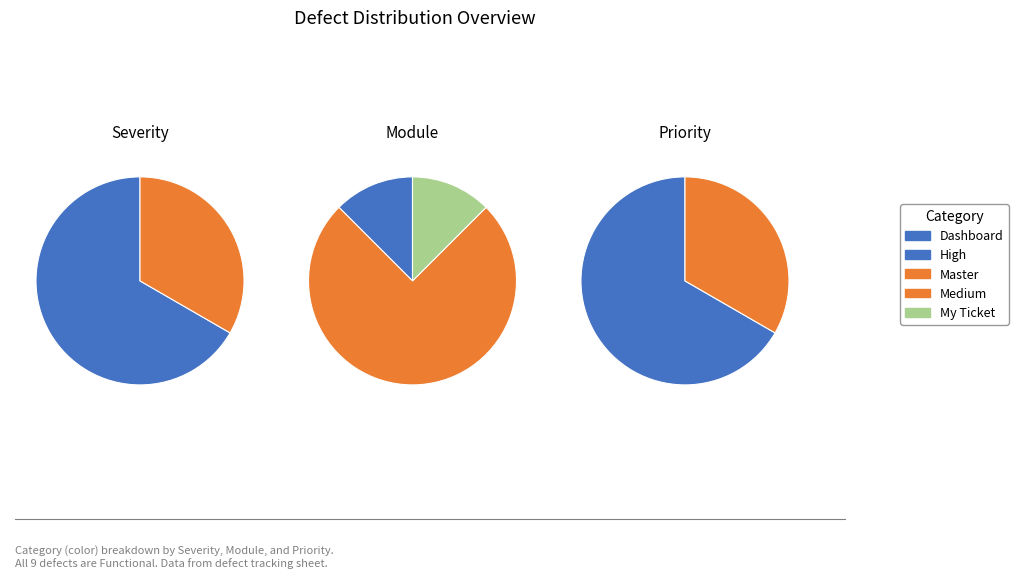

Between High and Medium, which is larger?

High